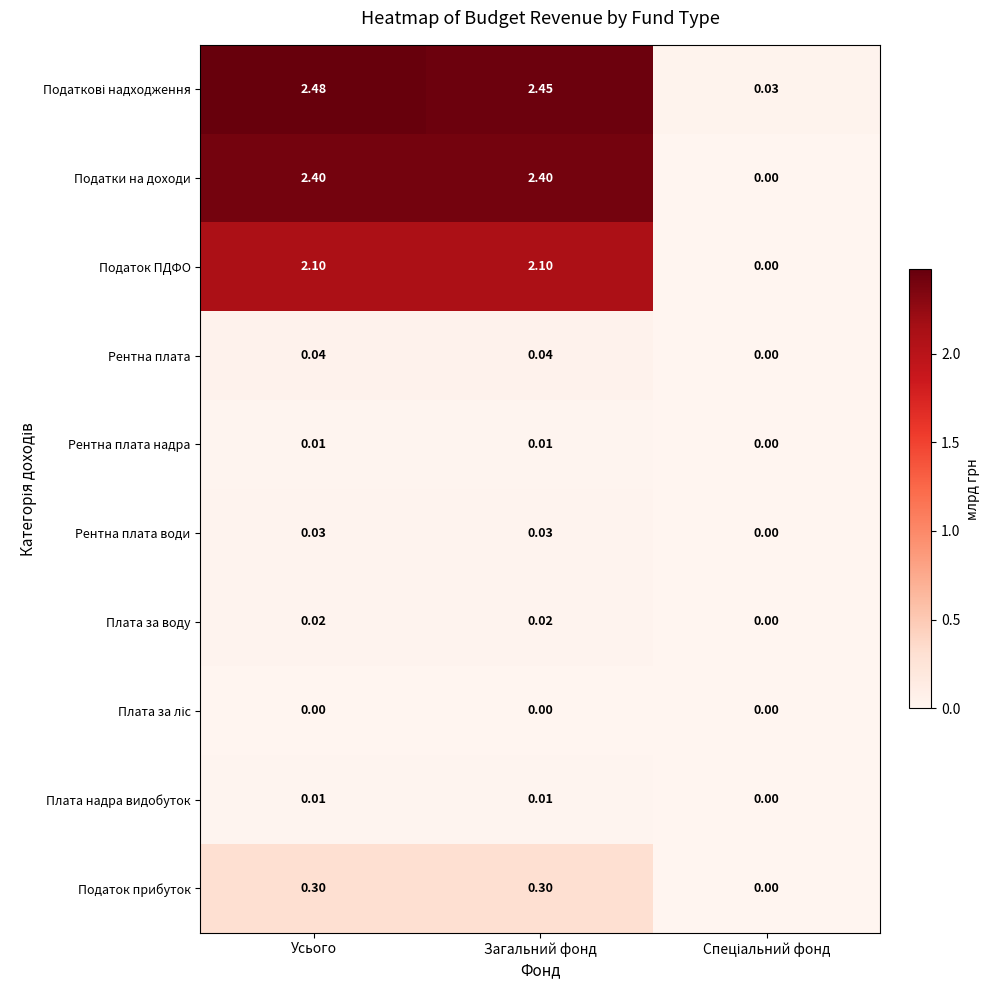

Which category has the highest value across all series?

Усього